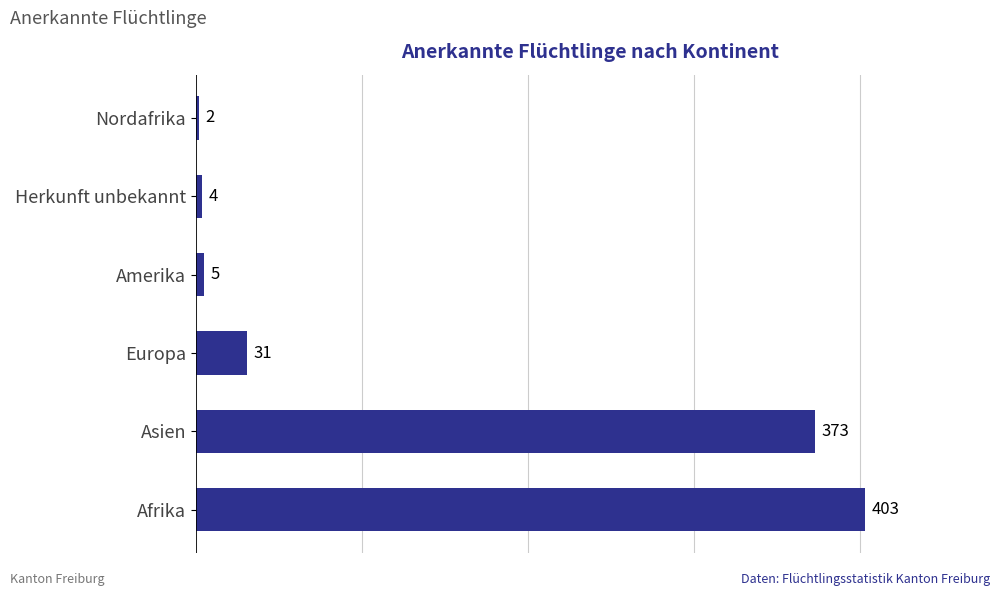

Read the value at Europa.

31